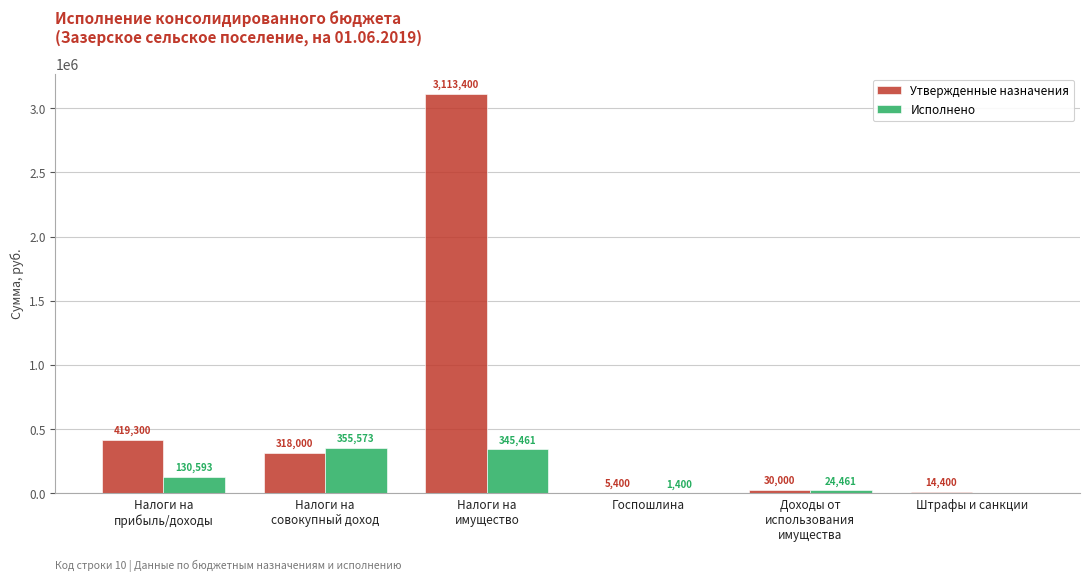

Between Госпошлина and Штрафы и санкции, which series saw the biggest shift?

Утвержденные назначения